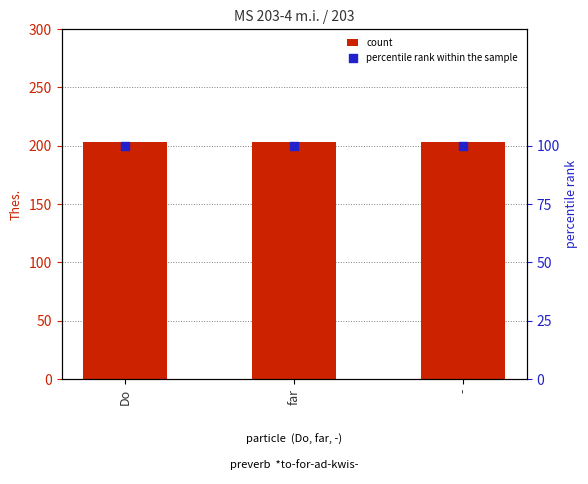

What are all the series names shown in the legend?

count, percentile rank within the sample